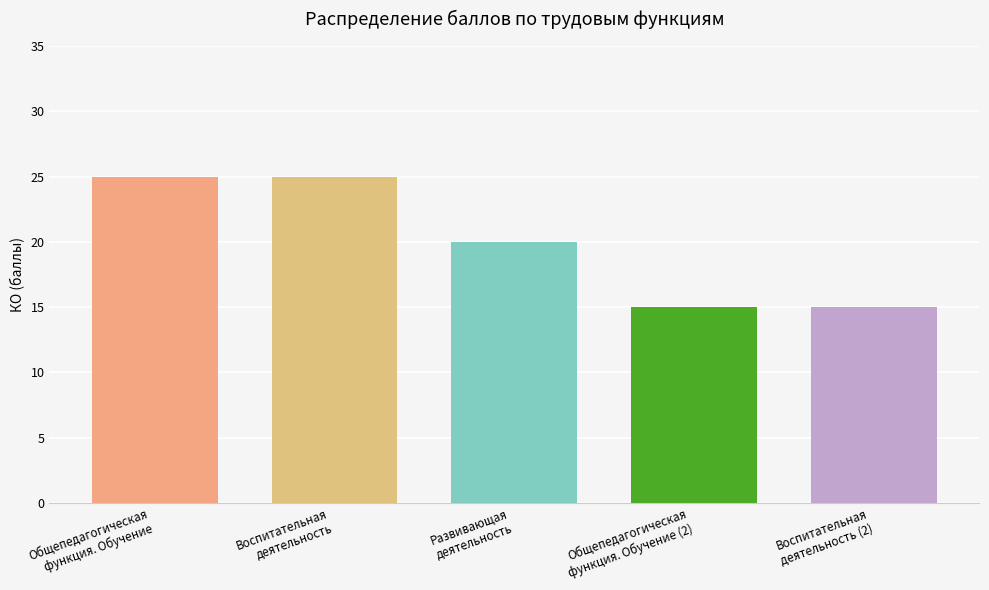

What is the label of the 5th bar from the right?

Общепедагогическая
функция. Обучение